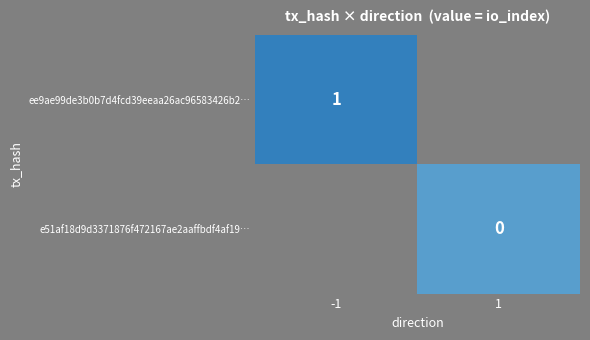

Is the value of e51af18d9d3371876f472167ae2aaffbdf4af19… at 1 greater than the value of ee9ae99de3b0b7d4fcd39eeaa26ac96583426b2… at -1?

No